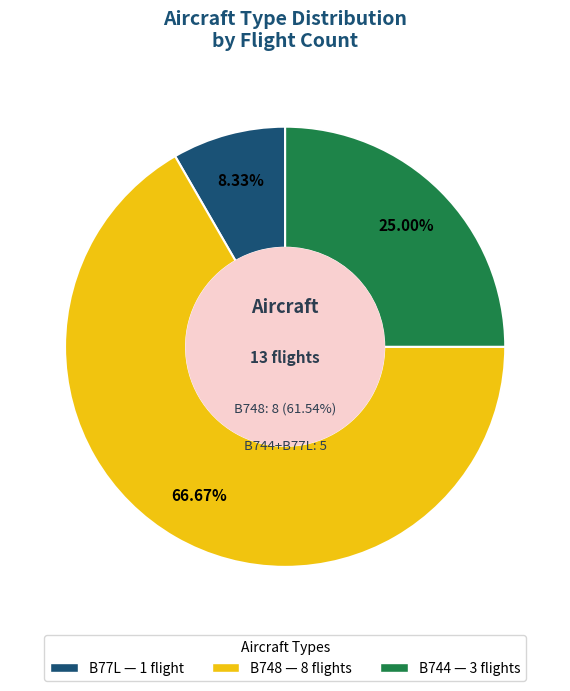

Is it true that B748 is 75% of the pie?

False